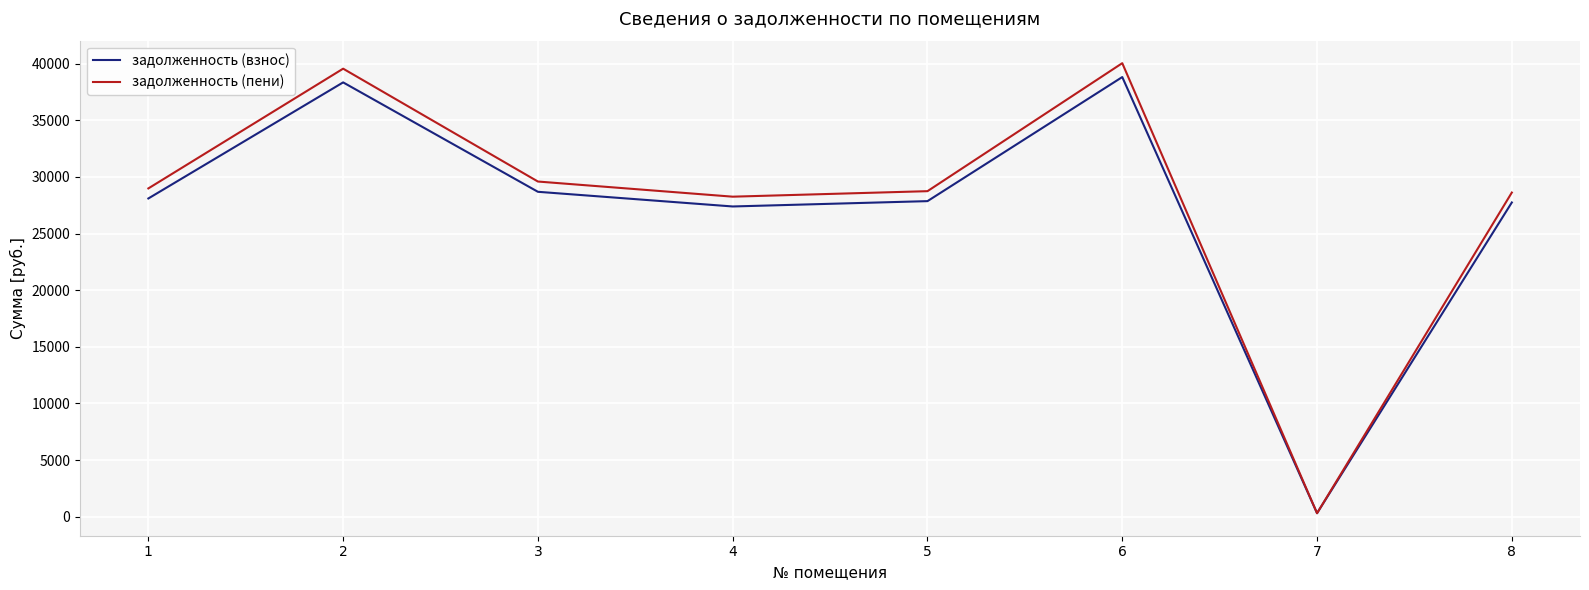

Which series has the largest total across all categories?

задолженность (пени)